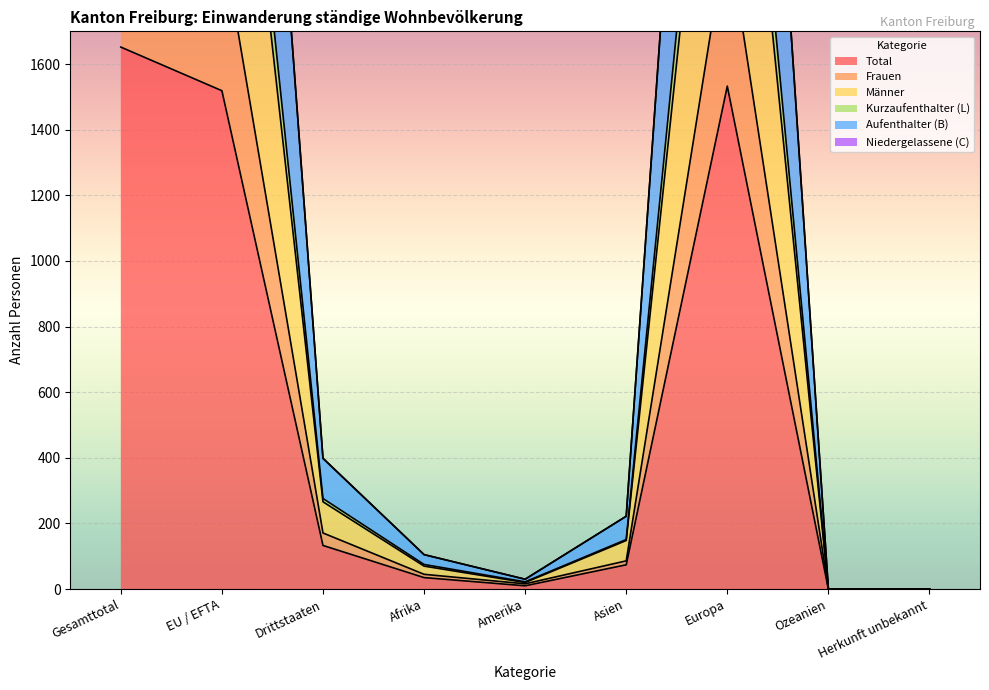

Reading left to right, list all the values displayed in this chart.

Total: 1652	1519	133	35	10	74	1533	0	0
Frauen: 2160	1989	171	45	16	86	2013	0	0
Männer: 4952	4554	398	105	30	222	4595	0	0
Kurzaufenthalter (L): 3507	3231	276	75	22	151	3259	0	0
Aufenthalter (B): 3304	3038	266	70	20	148	3066	0	0
Niedergelassene (C): 4956	4557	399	105	30	222	4599	0	0